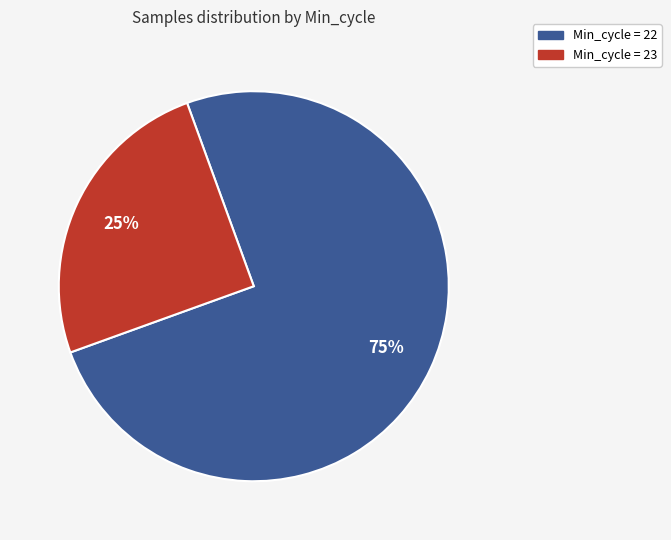

To the nearest percent, what is the average slice percentage?

50%